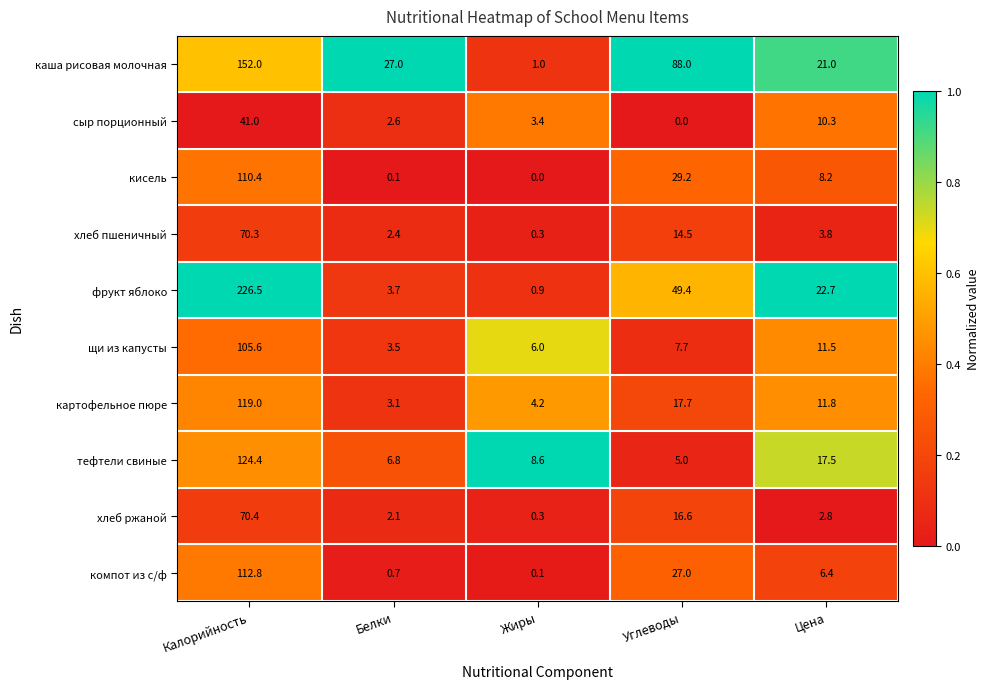

What is the maximum value for хлеб ржаной?

70.4